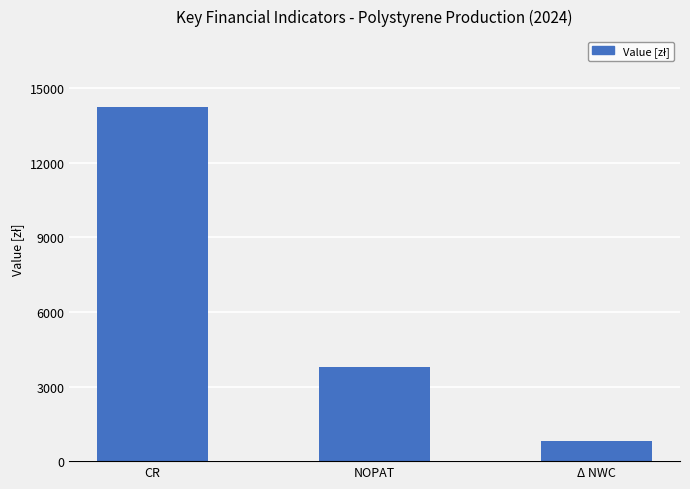

At which label is the value closest to 7522?

NOPAT